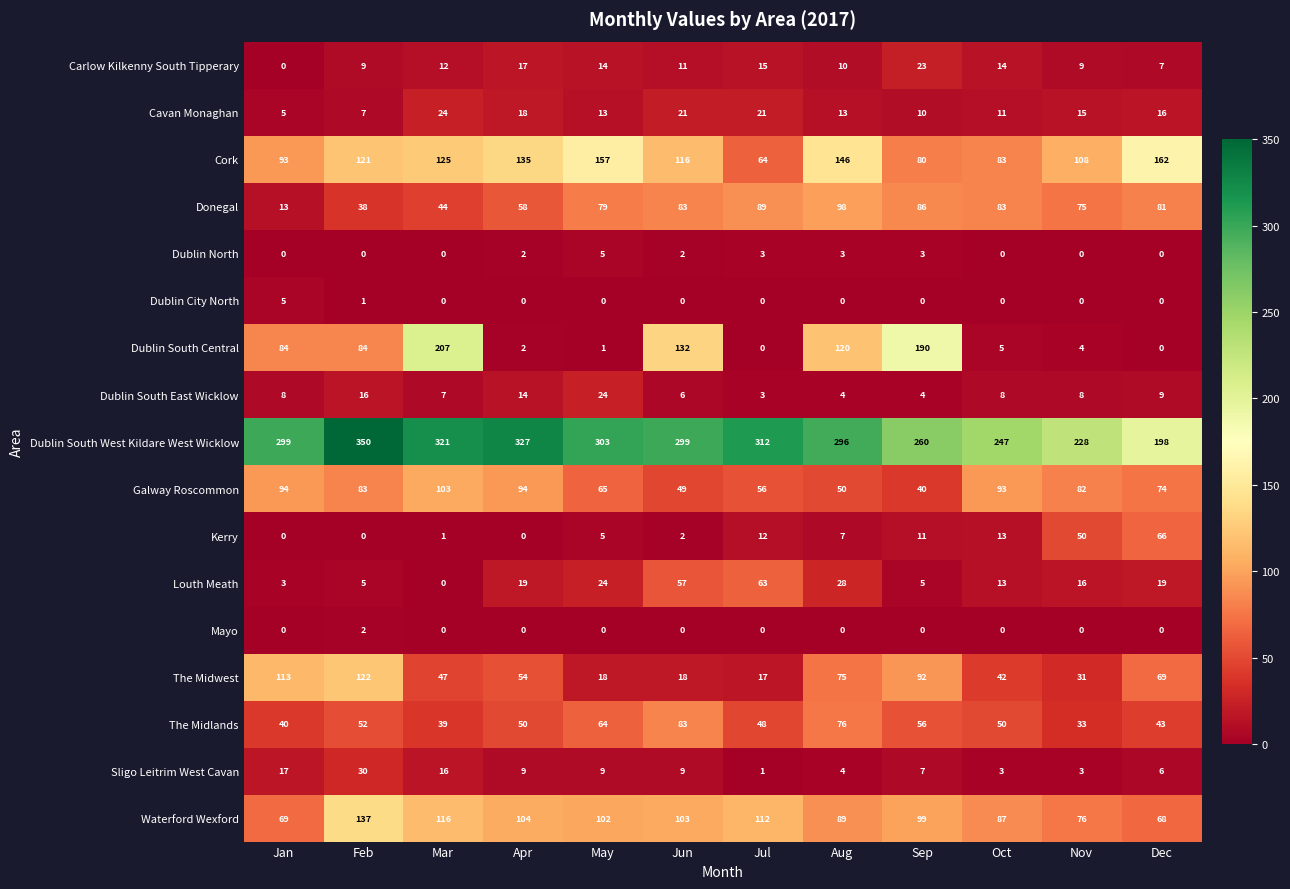

What is the difference between the highest and lowest values at Jan?

299